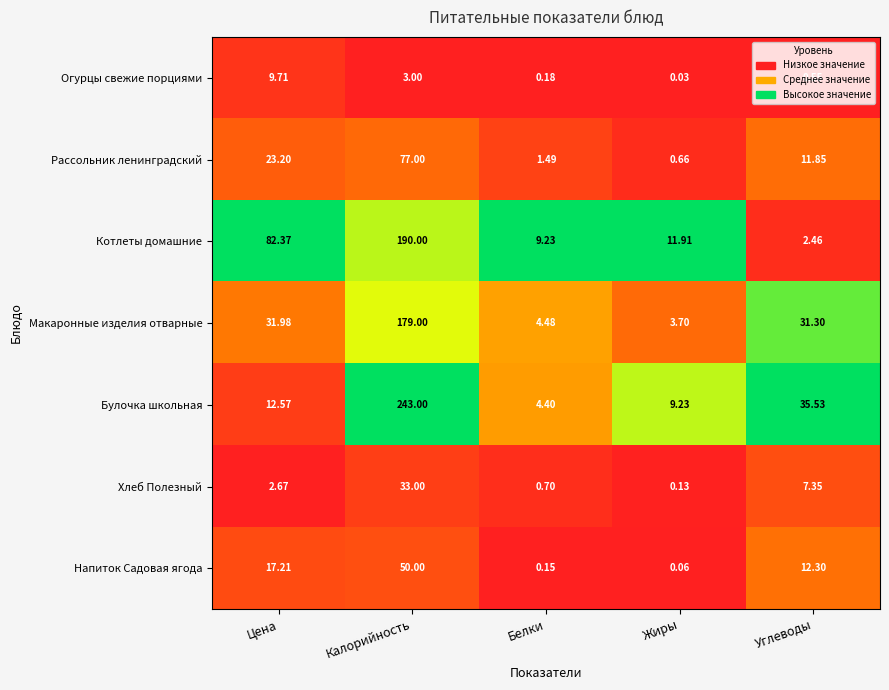

List the series in order of their peak value, highest first.

Булочка школьная, Котлеты домашние, Макаронные изделия отварные, Рассольник ленинградский, Напиток Садовая ягода, Хлеб Полезный, Огурцы свежие порциями